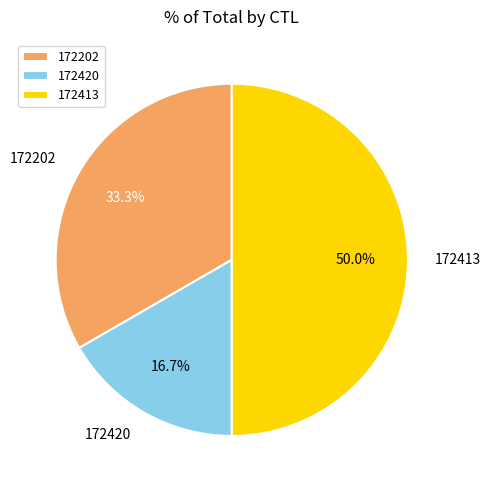

To the nearest percent, what is the combined percentage of 172413 and 172420?

67%